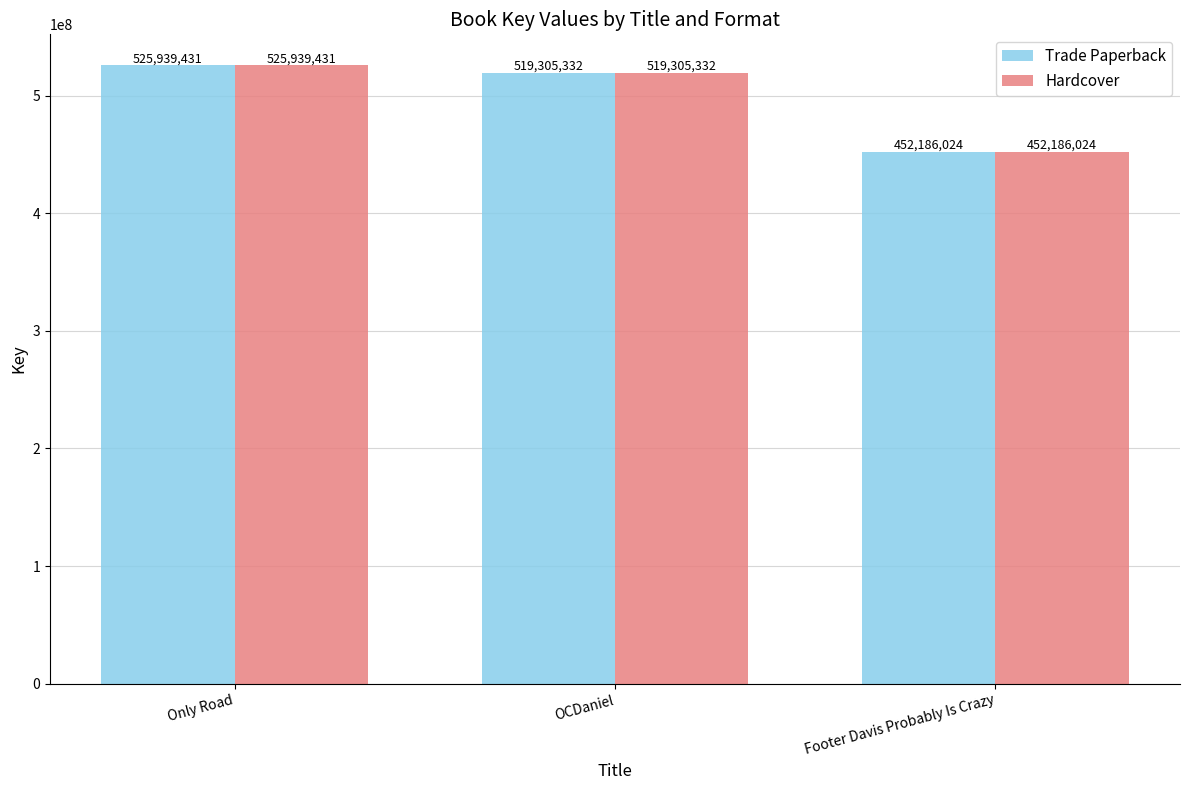

What is the highest value of the Trade Paperback series?

525939431